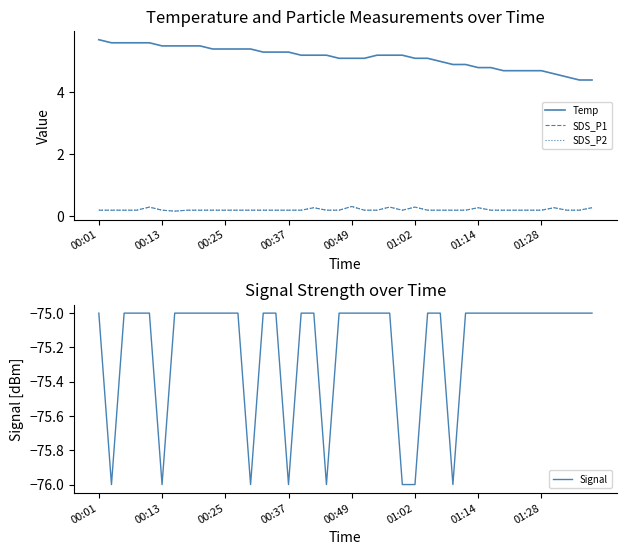

Does the chart have visible grid lines?

No